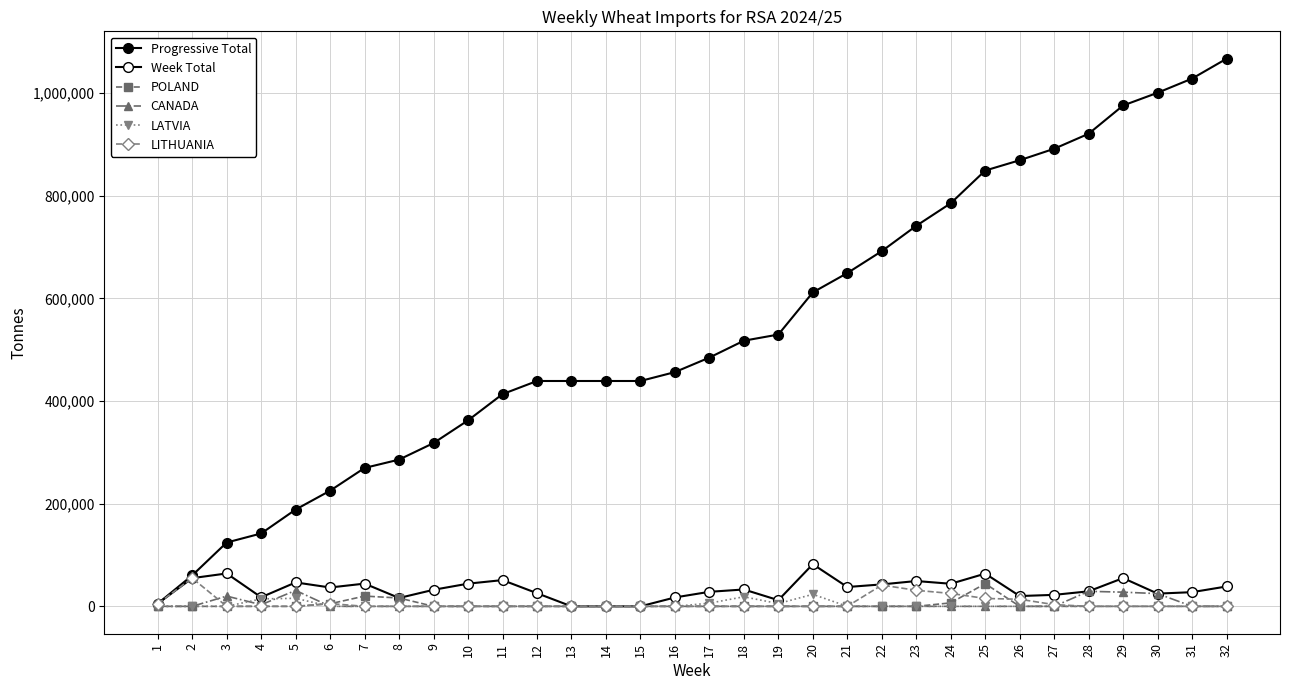

Count the number of data series in this chart.

6